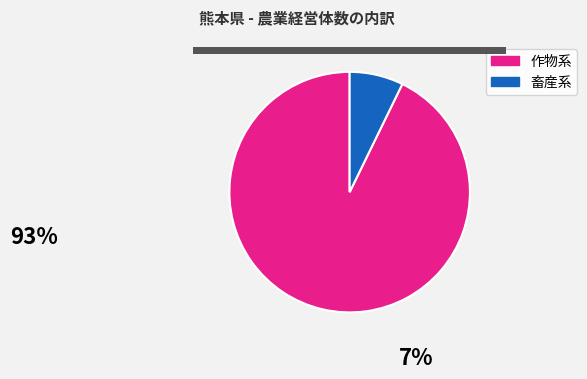

Does any single category account for the majority?

Yes